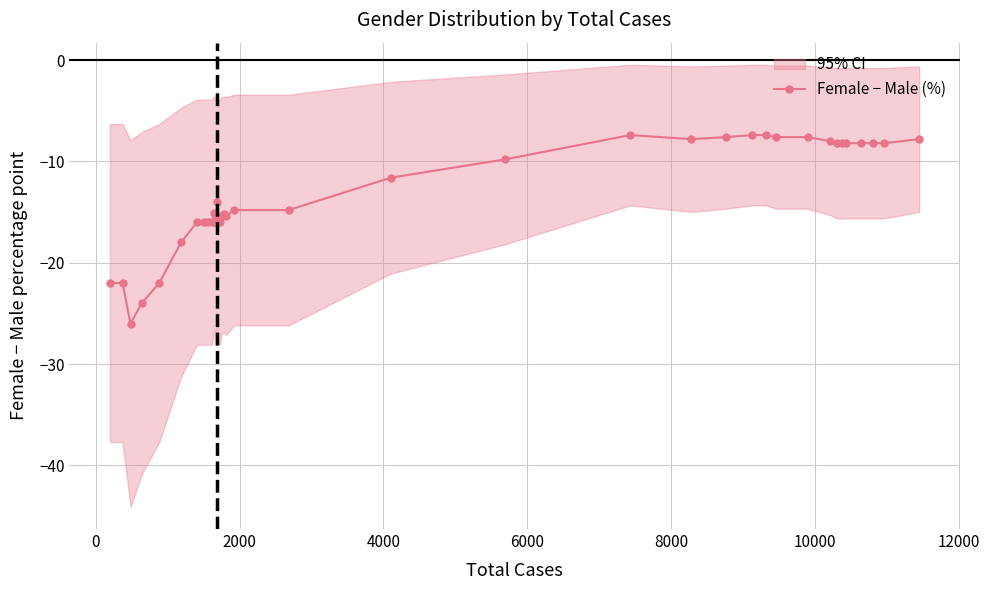

What is the maximum value shown in the chart?

-7.4